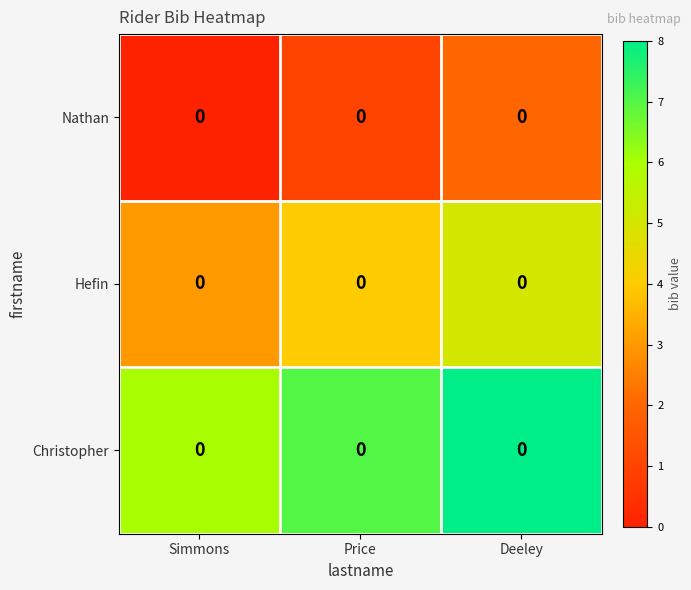

At which label does row_1 first exceed 4?

Deeley